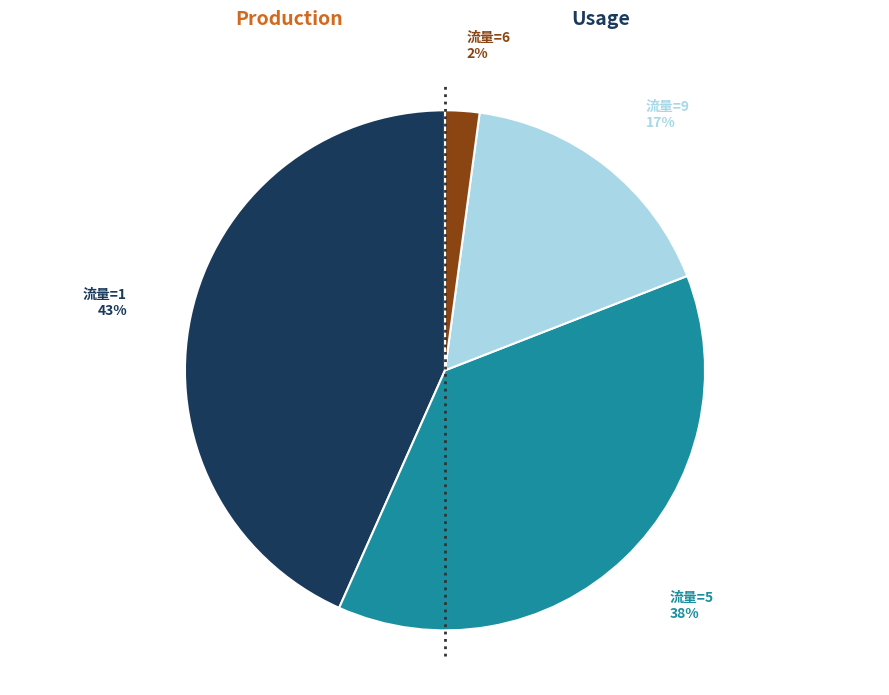

Which slice is the smallest?

流量=6